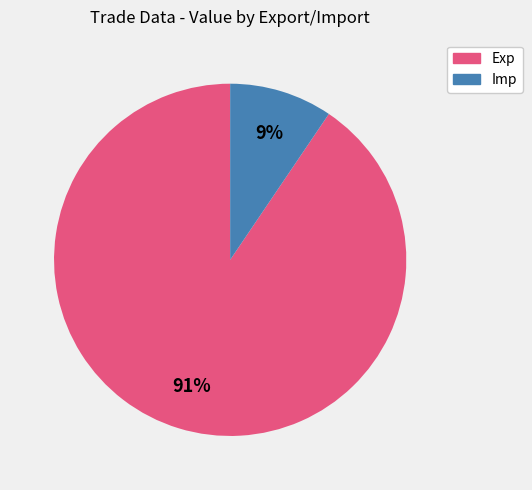

To the nearest percent, what is the average slice percentage?

50%